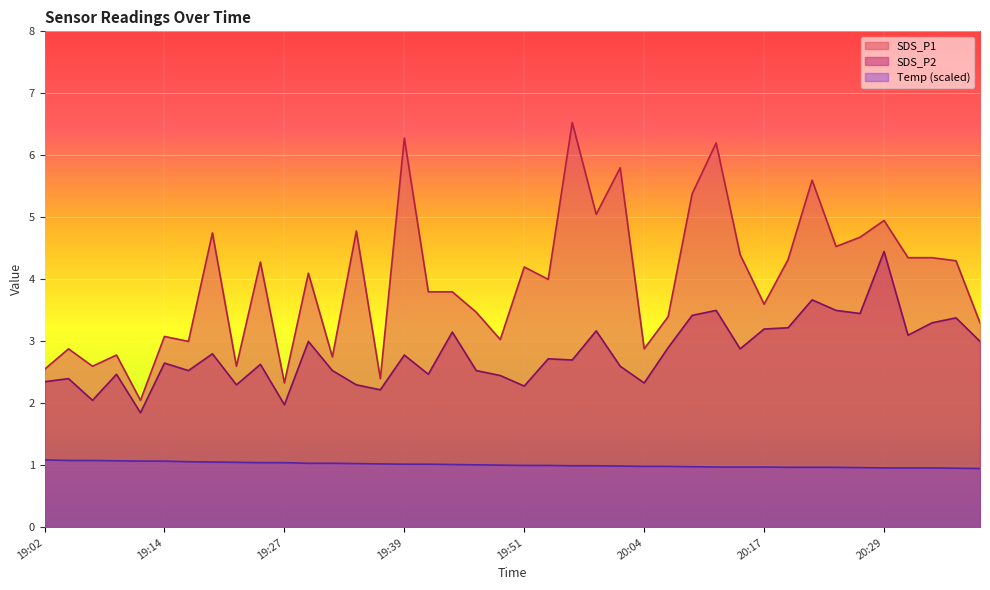

True or false: SDS_P1 has a value of 4.4 at 20:14.

True